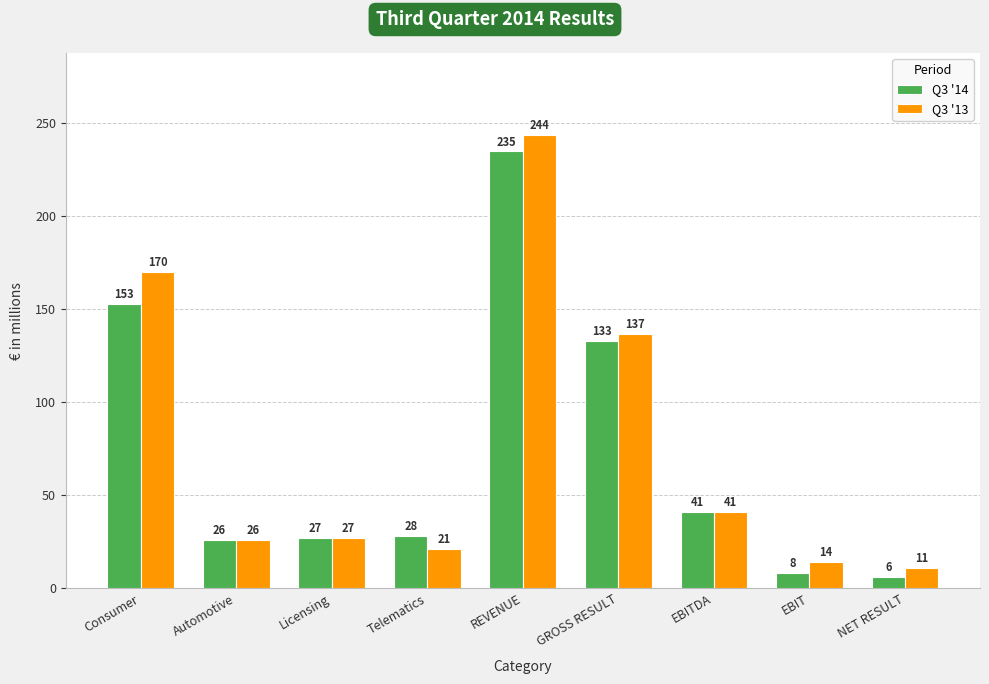

What is the label of the 2nd bar from the right?

EBIT